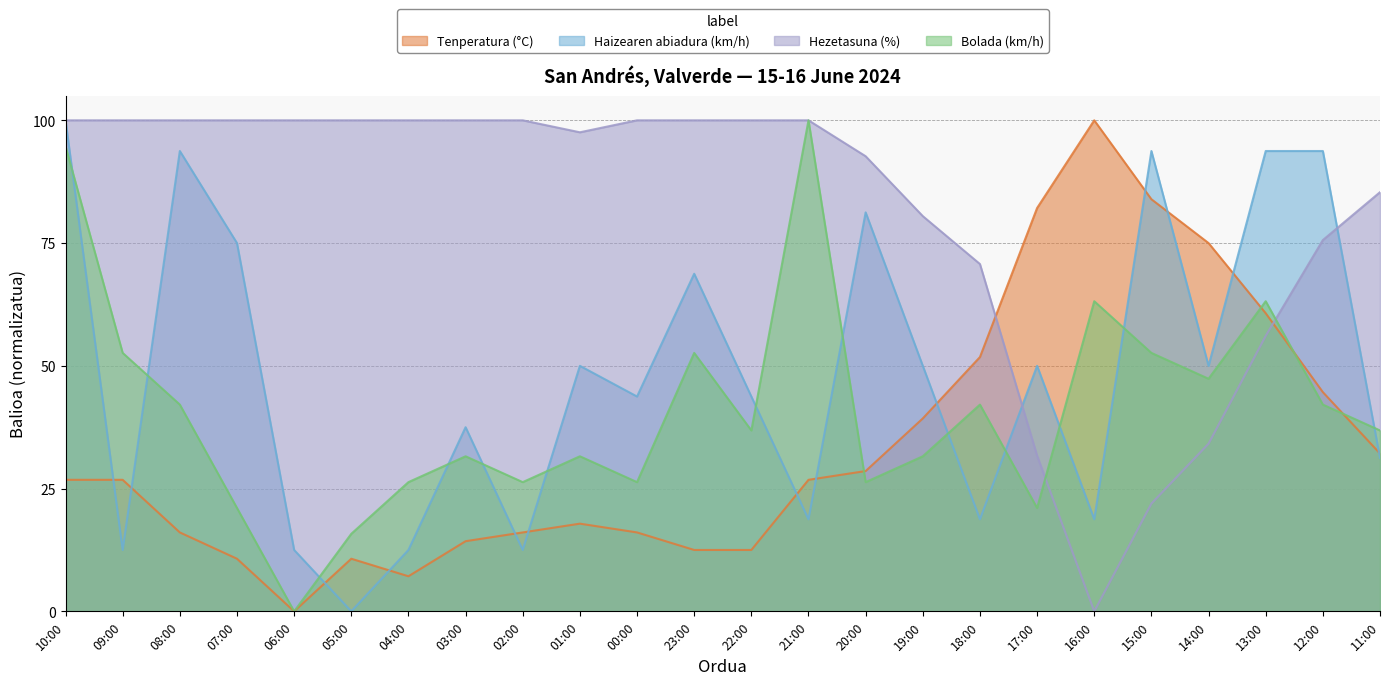

Between 00:00 and 18:00, which is larger?

18:00